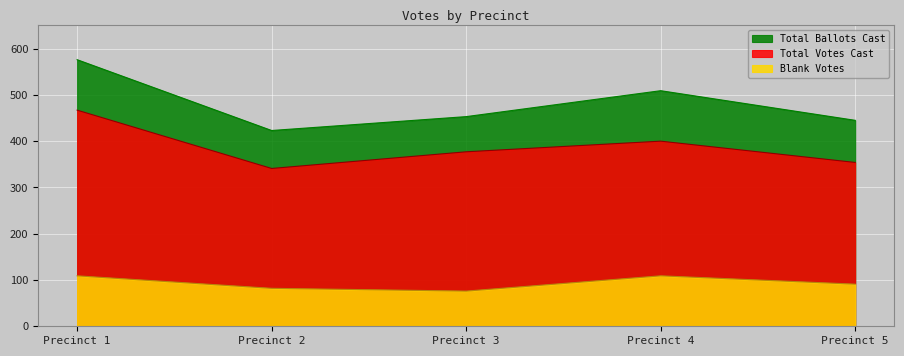

How many interior local valleys does the Blank Votes series have?

1